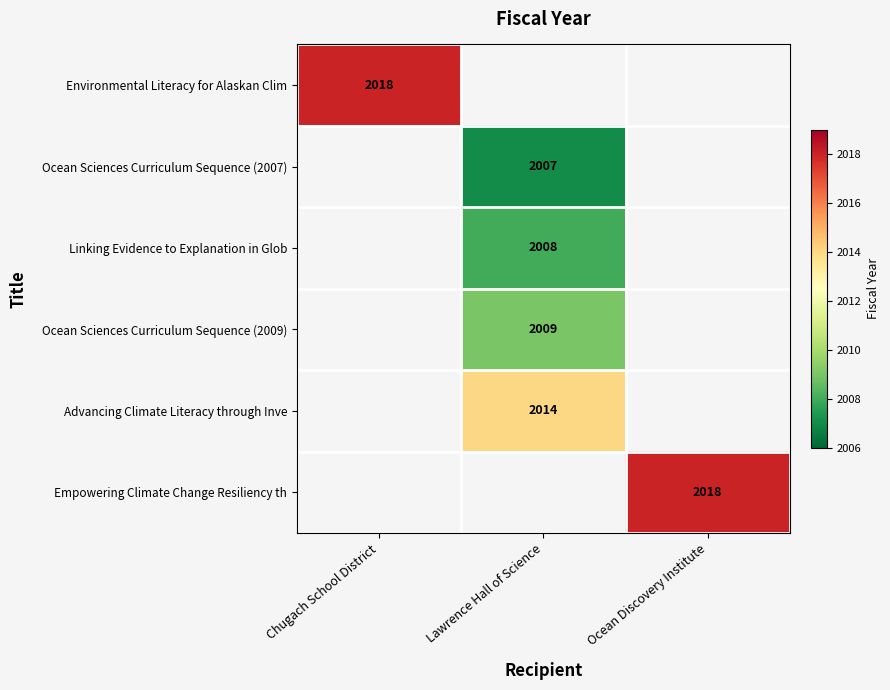

Which category has the highest value across all series?

Chugach School District